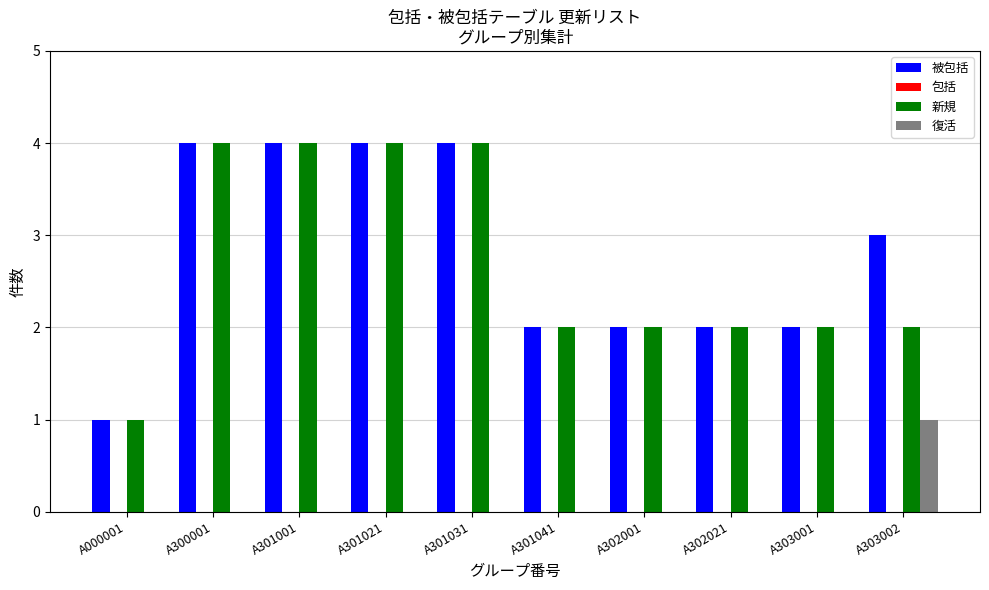

What value does the 新規 series have at A301001?

4